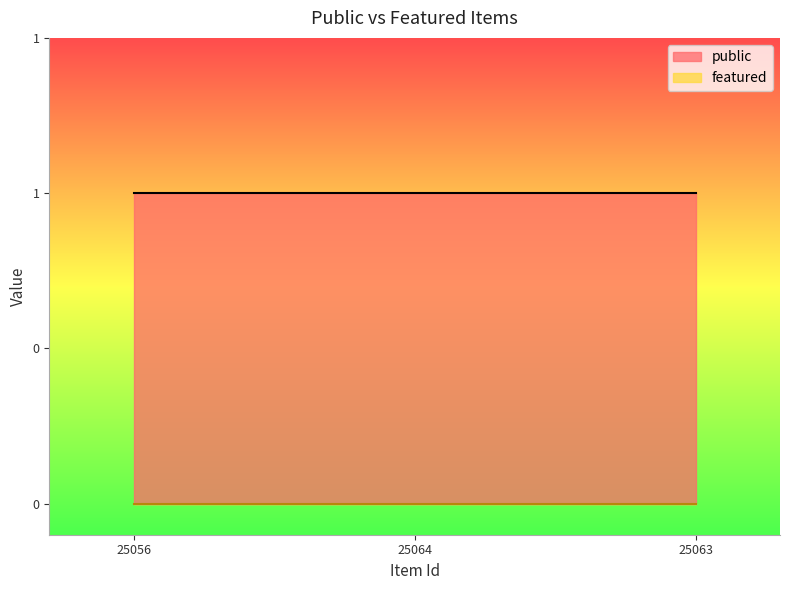

What is the label of the 2nd point from the left?

25064